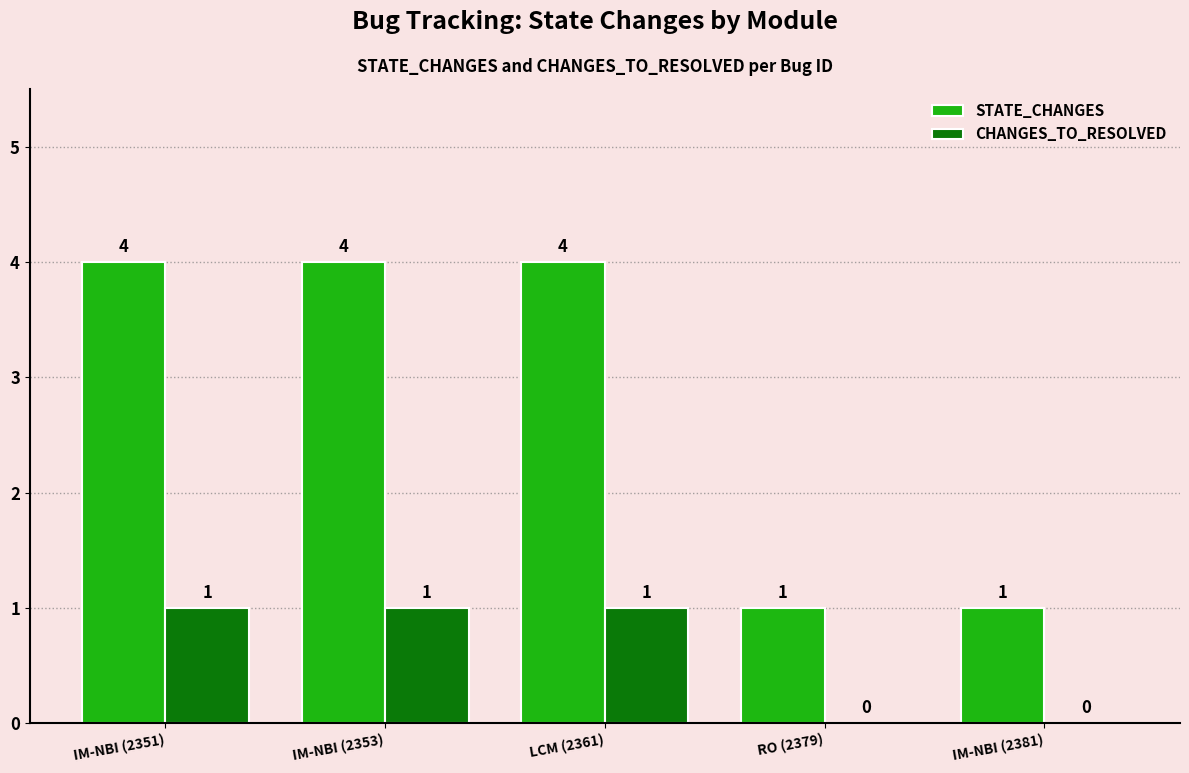

Are the bars grouped side by side (vs. stacked)?

Yes